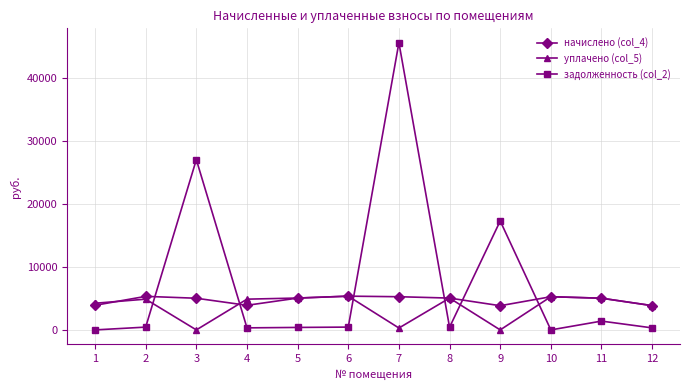

What is the highest value of the начислено (col_4) series?

5348.8